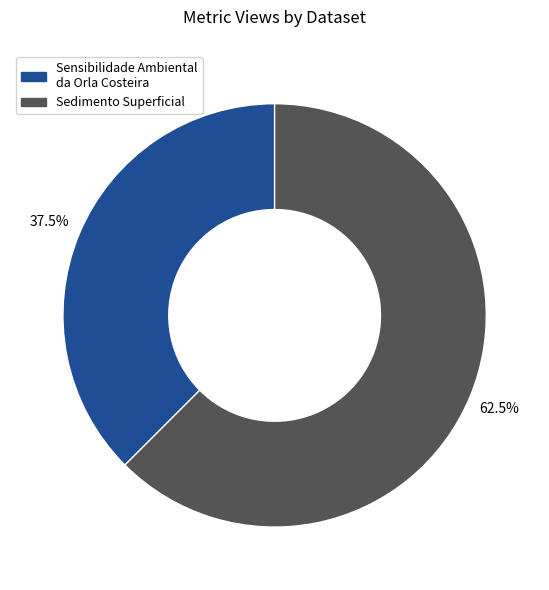

Approximately how many times larger is the value at Sedimento Superficial compared to Sensibilidade Ambiental da Orla Costeira?

1.7